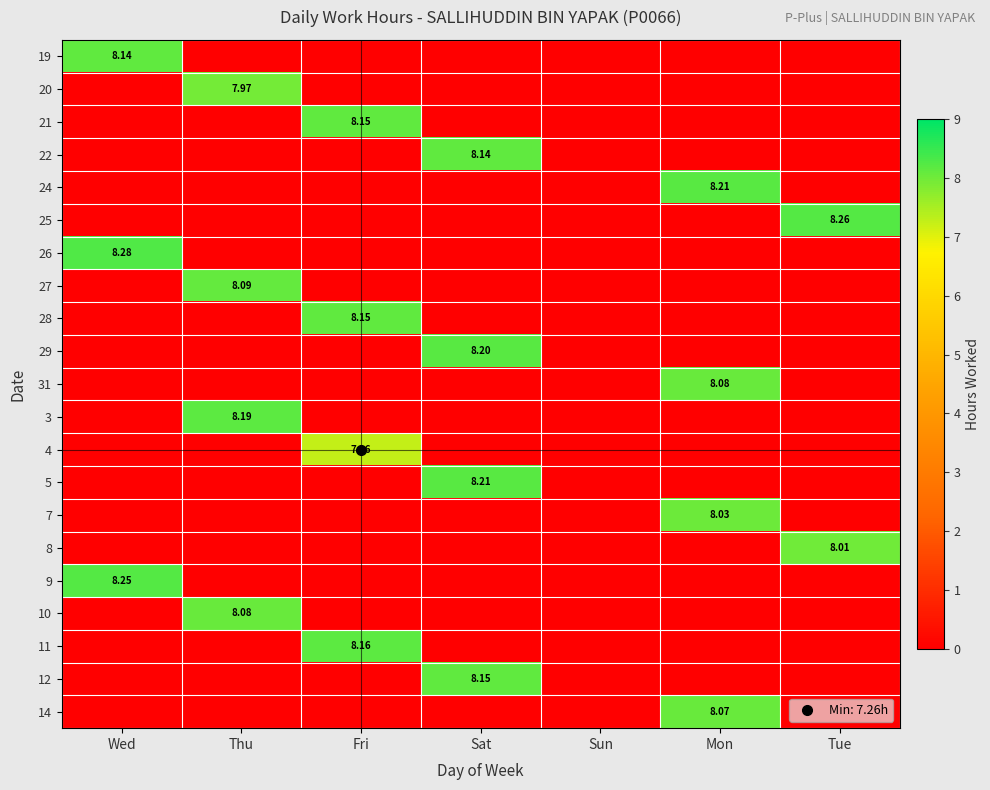

Is it true that 25 equals -3.6 at Mon?

False